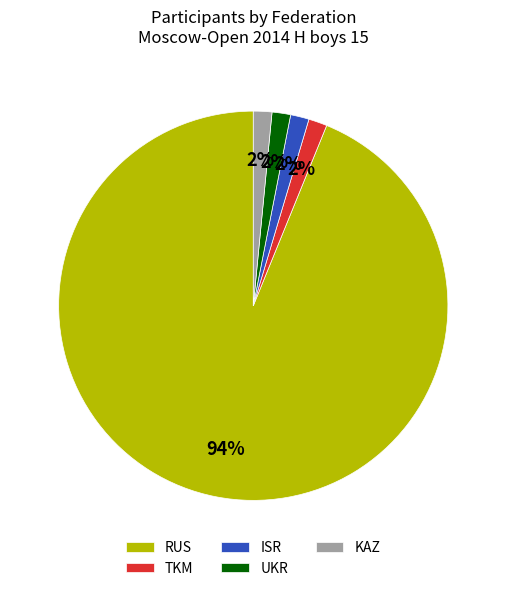

What percentage is the KAZ slice, to the nearest percent?

2%